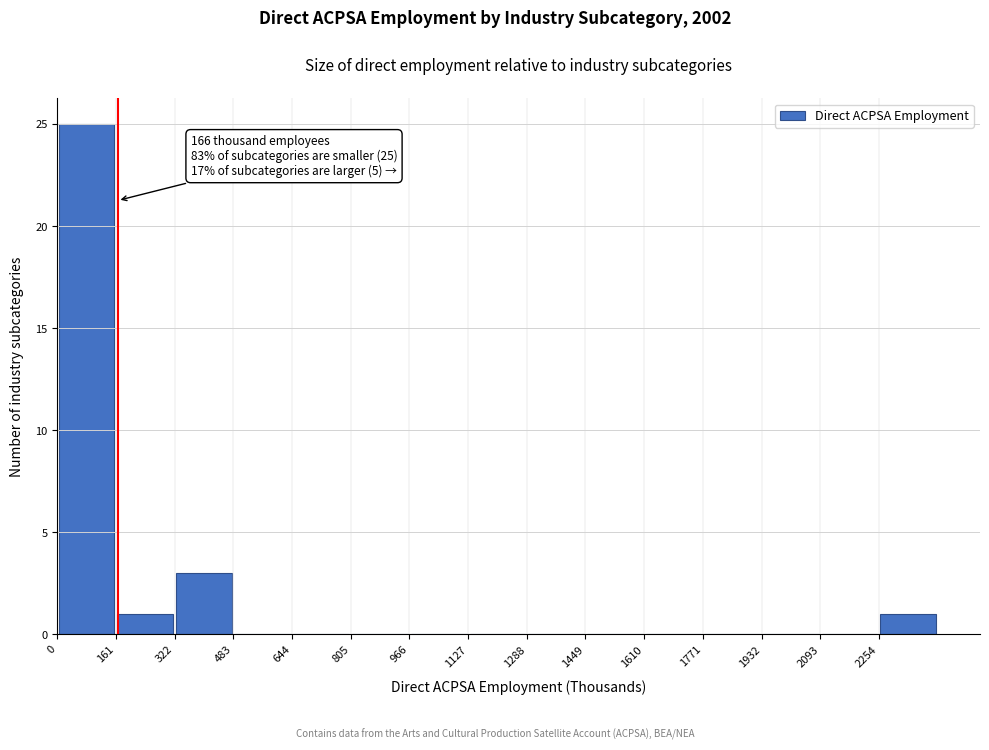

Which range on the x-axis has the tallest bar?

0 to 160